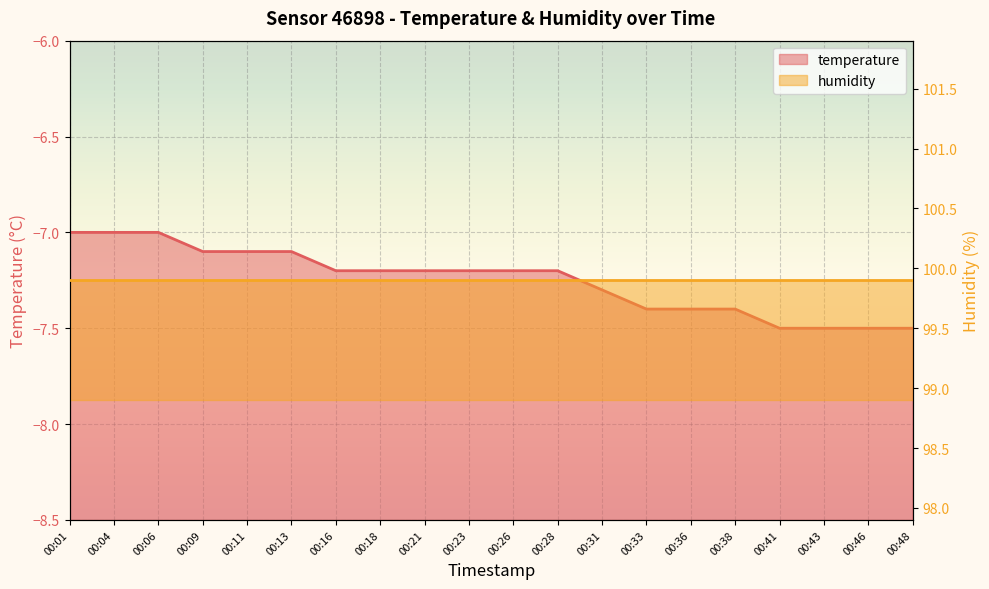

The value at 00:33 is -7.4. True or false?

True